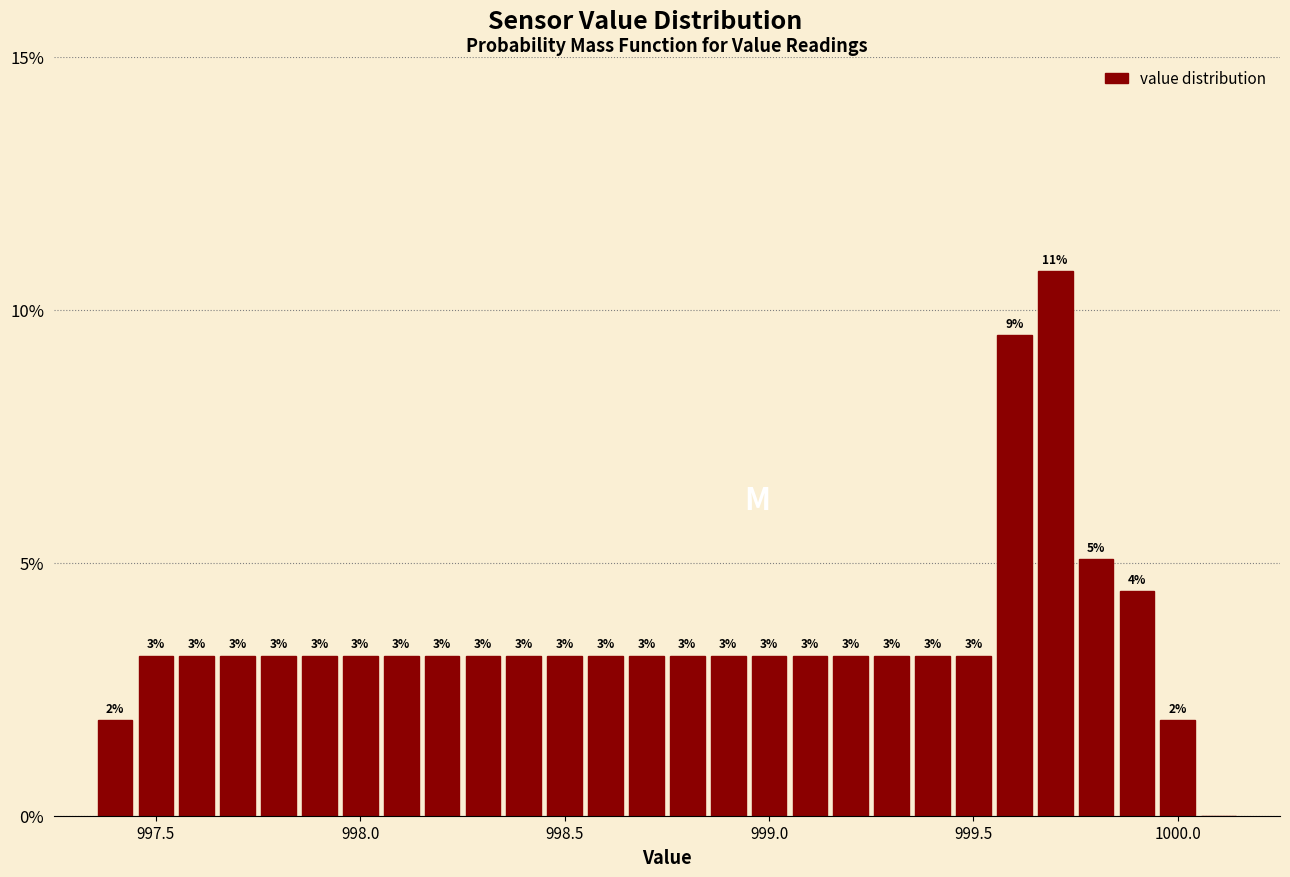

Around what value on the x-axis is the tallest bar? Give the approximate position of its centre, as read against the axis.

999.70